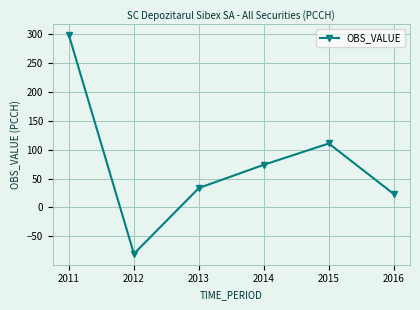

Reading left to right, what are all the values shown in this chart?

2011=298.5	2012=-80.5	2013=33.6	2014=73.9	2015=110.9	2016=23.2